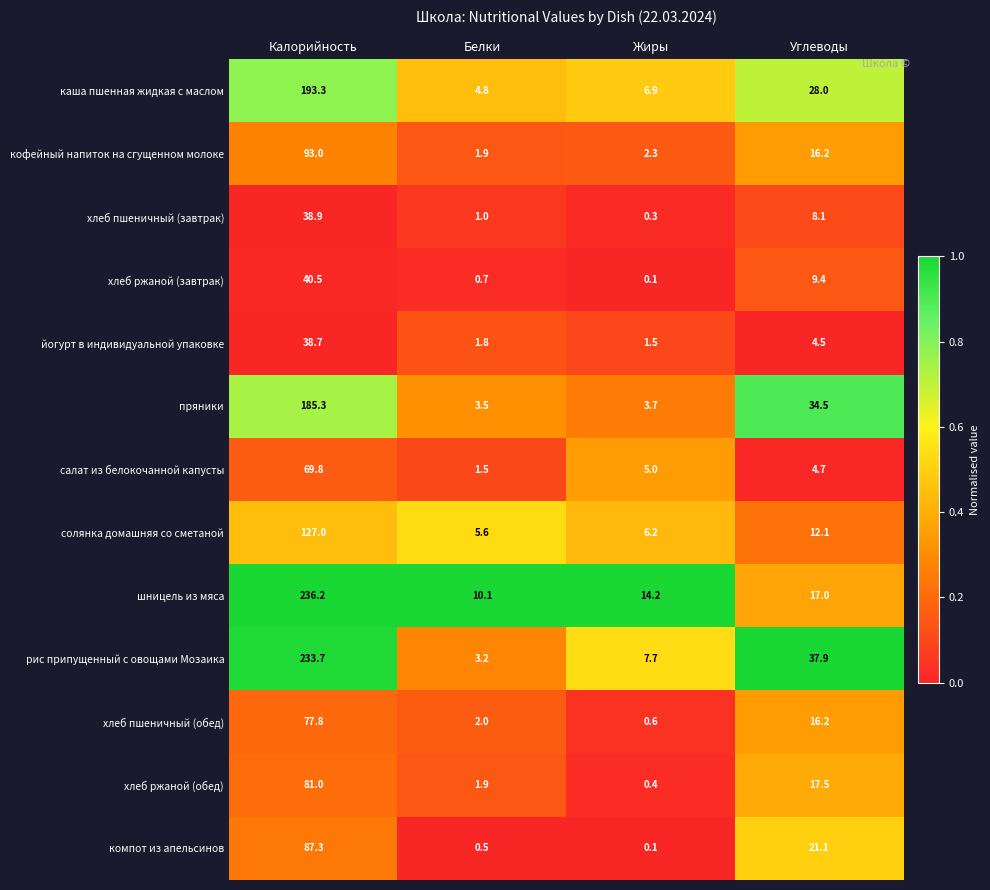

What is the total value across all series at Жиры?

49.0